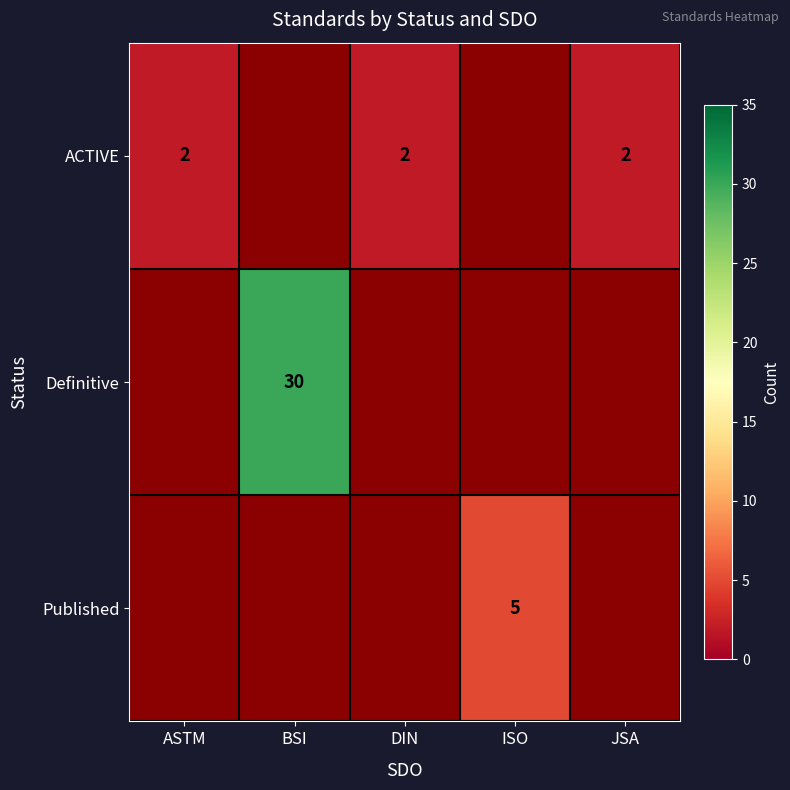

The Definitive series shows 7 at BSI. True or false?

False